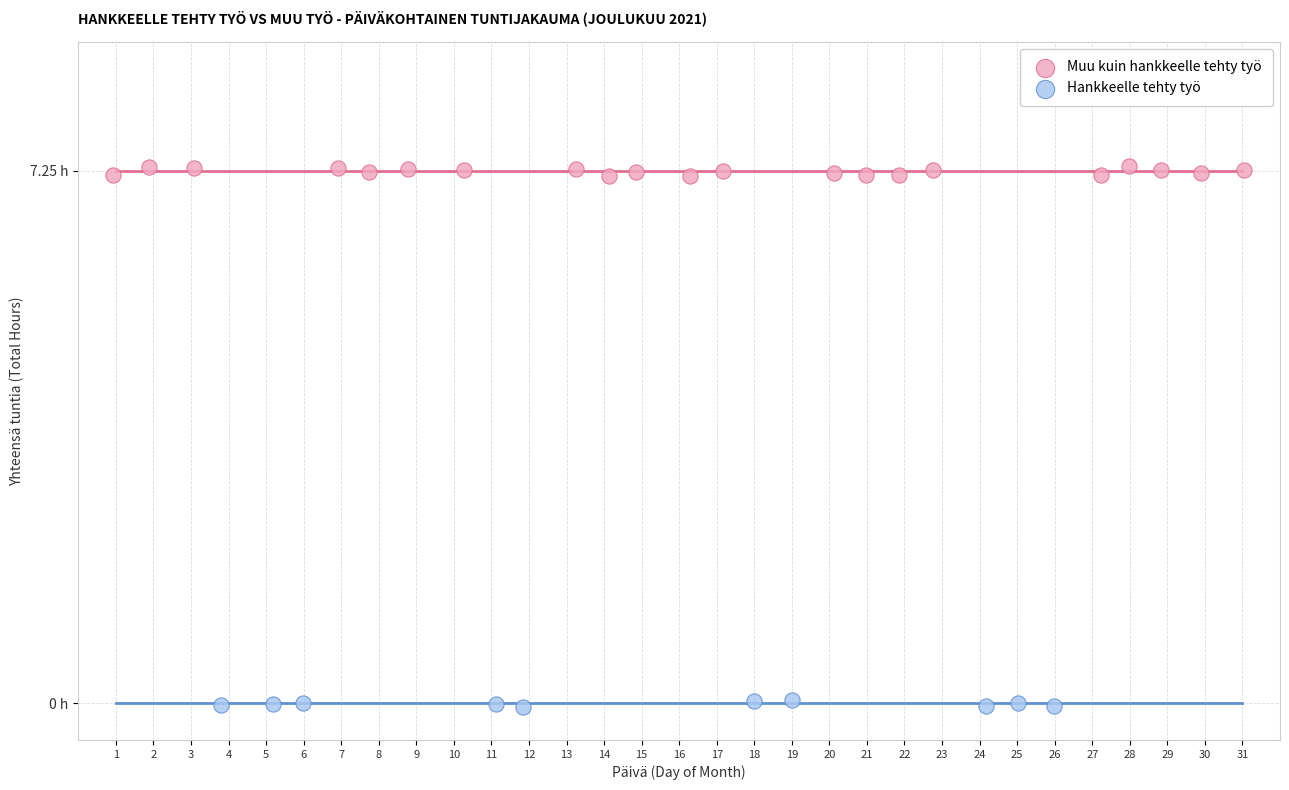

Which series reaches the minimum Y coordinate?

Hankkeelle tehty työ